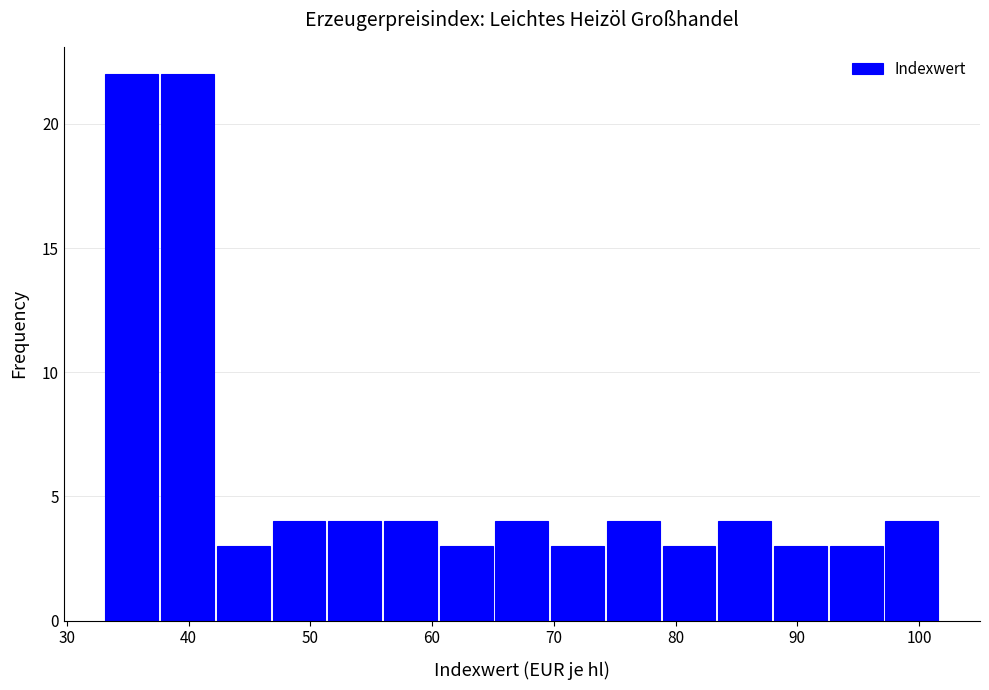

Reading left to right, list every bar in this chart as the range it spans on the x-axis followed by its height. Neither the bar edges nor the heights are printed on the chart, so give them approximately, as read against the axes.

33 to 38: 22
38 to 42: 22
42 to 47: 3
47 to 51: 4
51 to 56: 4
56 to 61: 4
61 to 65: 3
65 to 70: 4
70 to 74: 3
74 to 79: 4
79 to 83: 3
83 to 88: 4
88 to 93: 3
93 to 97: 3
97 to 102: 4